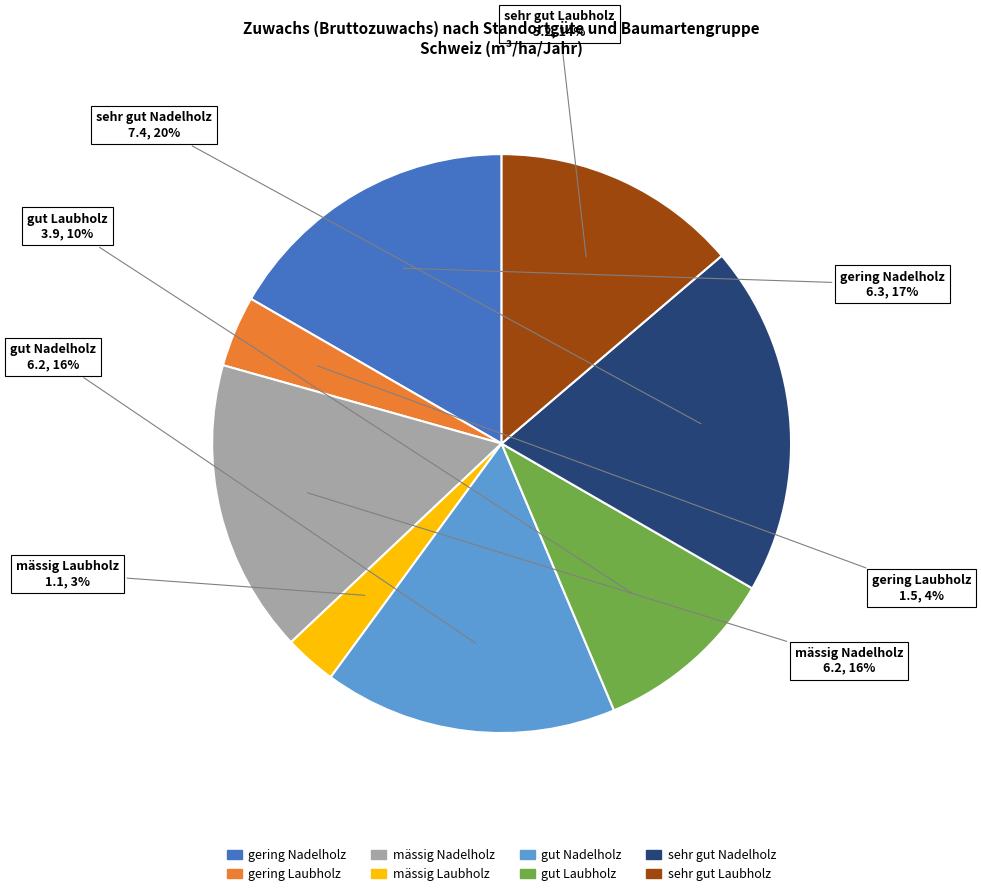

To the nearest percent, what portion does gut Nadelholz represent?

16%